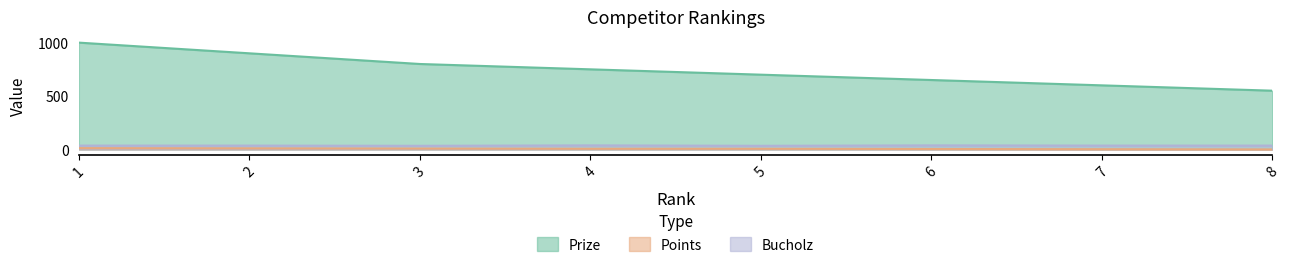

True or false: Points and Prize intersect in this chart.

False